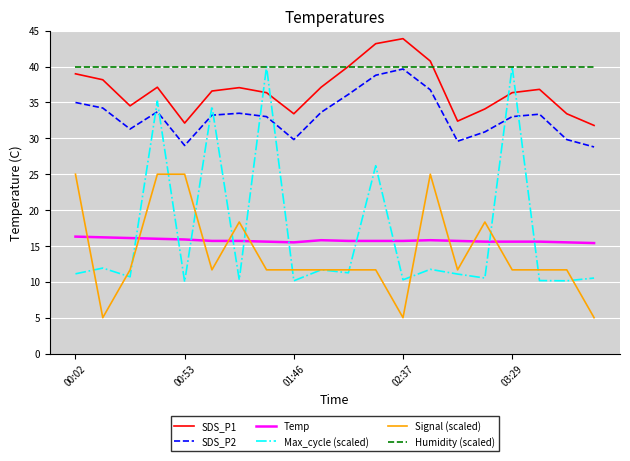

True or false: SDS_P1 and Temp cross at least once.

False